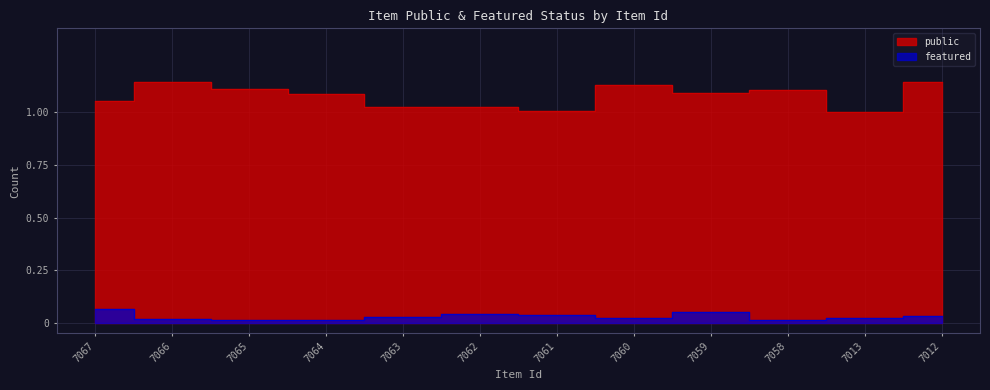

Which series has the largest total across all categories?

public